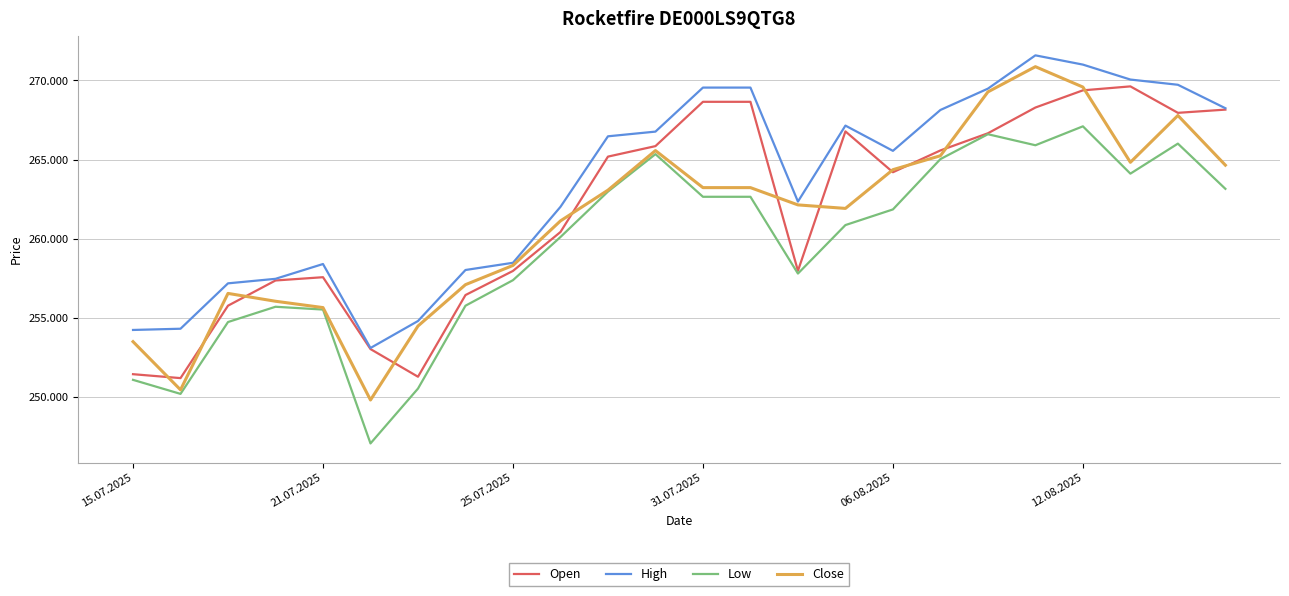

Rank the series by their maximum value, from highest to lowest.

High, Close, Open, Low